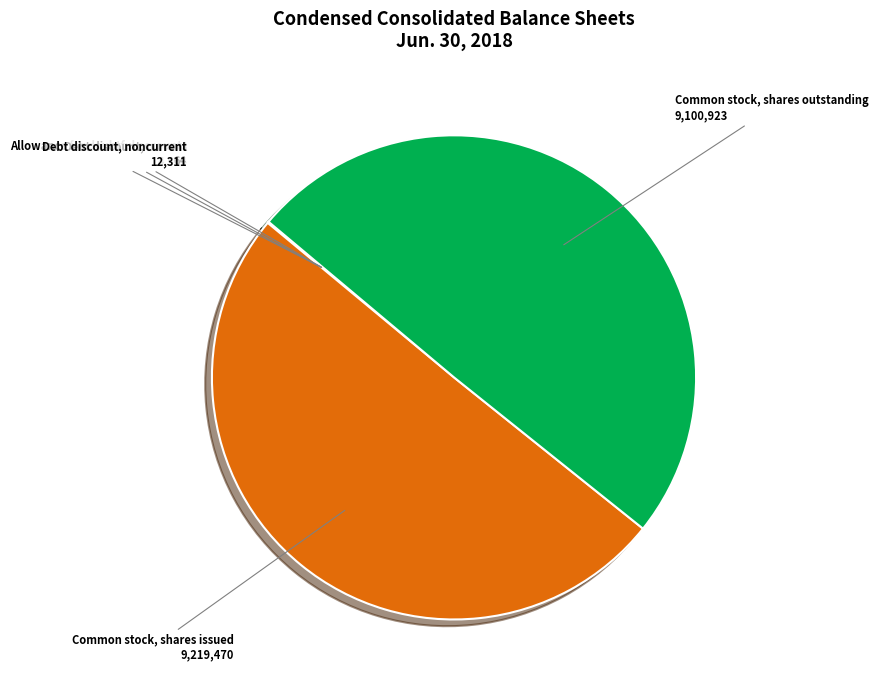

What is the majority slice?

Common stock, shares issued